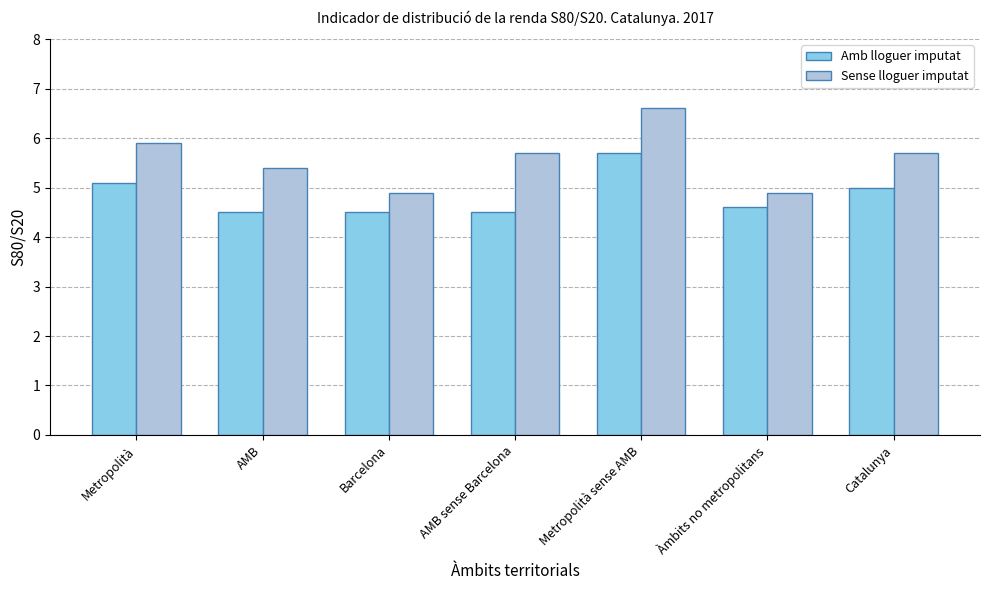

At how many categories does at least one series exceed 5?

5